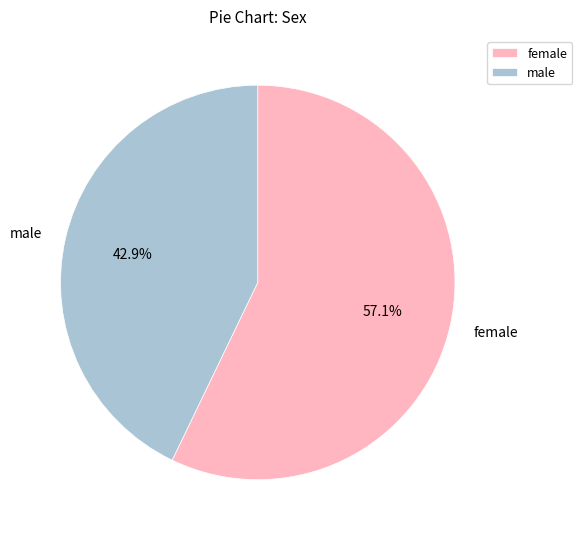

What percentage is the male slice, to the nearest percent?

43%